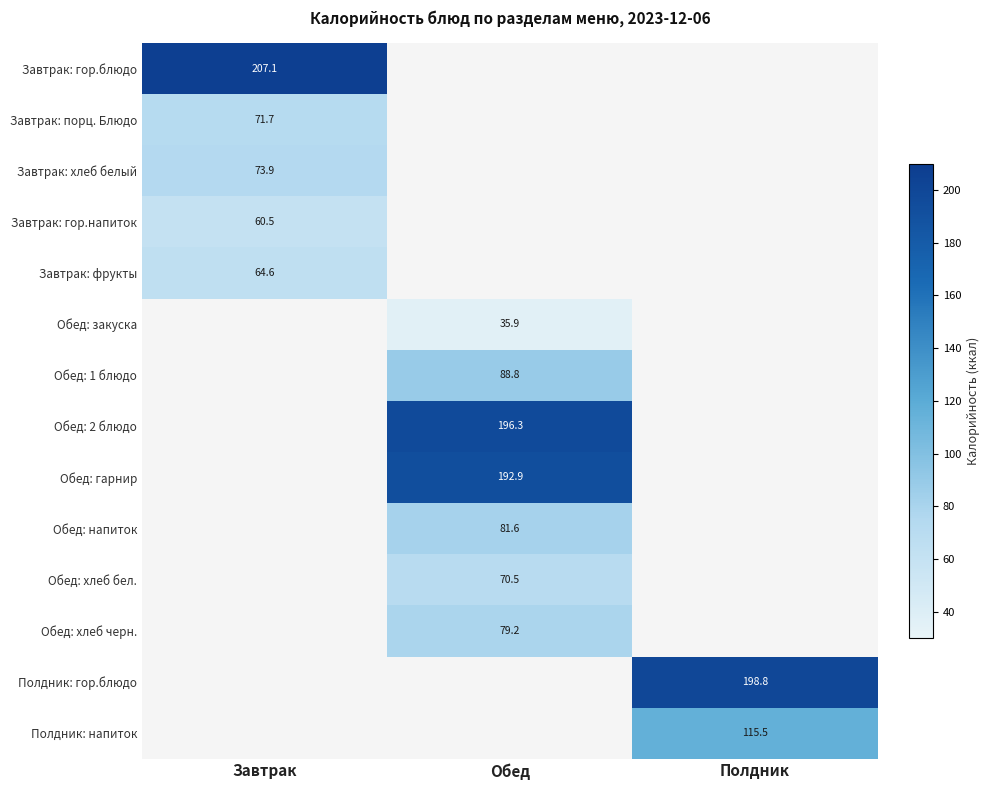

Where is Завтрак: порц. Блюдо nearest to the value 71?

Завтрак